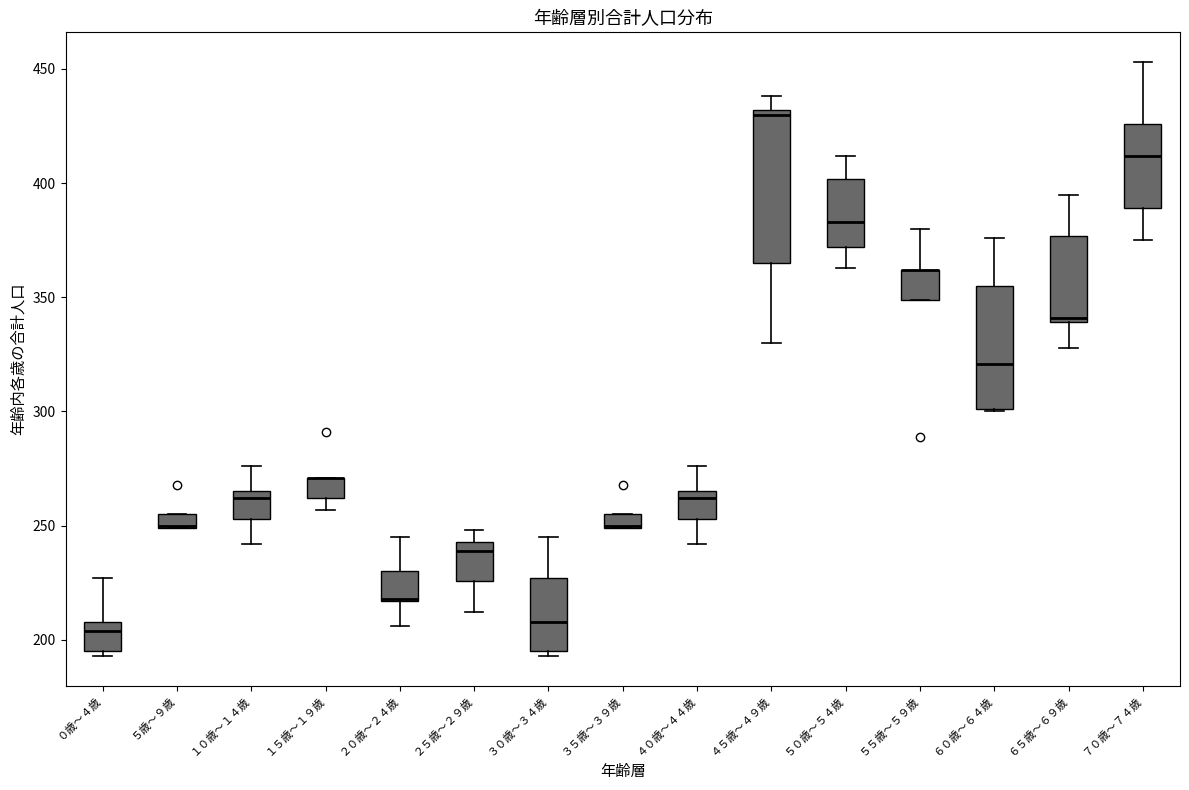

Which box is the tallest, from its lower edge to its upper edge?

４５歳～４９歳